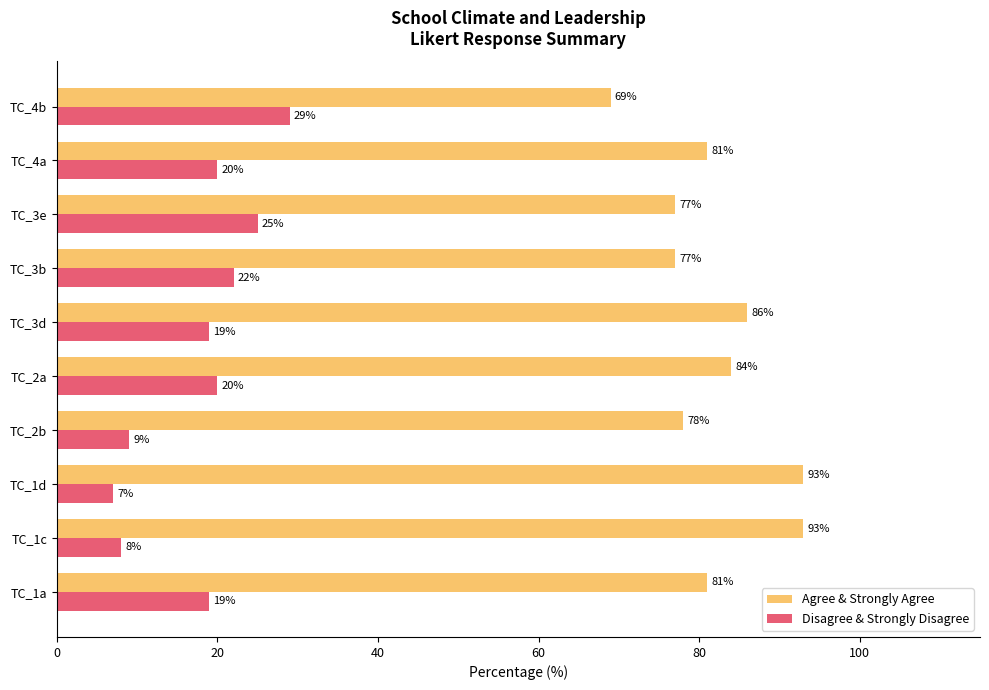

The Agree & Strongly Agree series shows 134 at TC_1a. True or false?

False